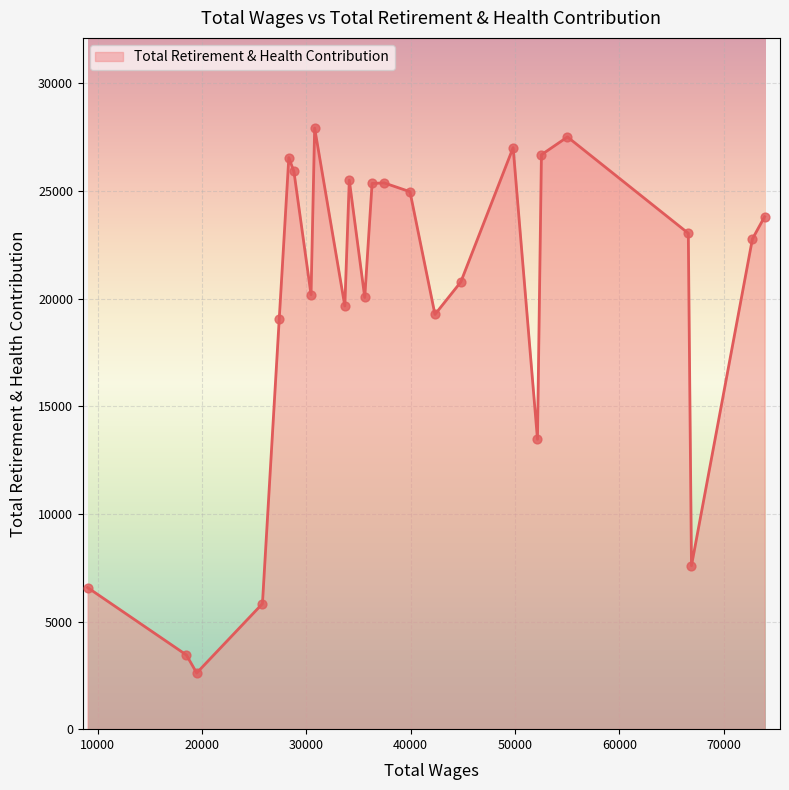

What is the greatest value displayed?

27916